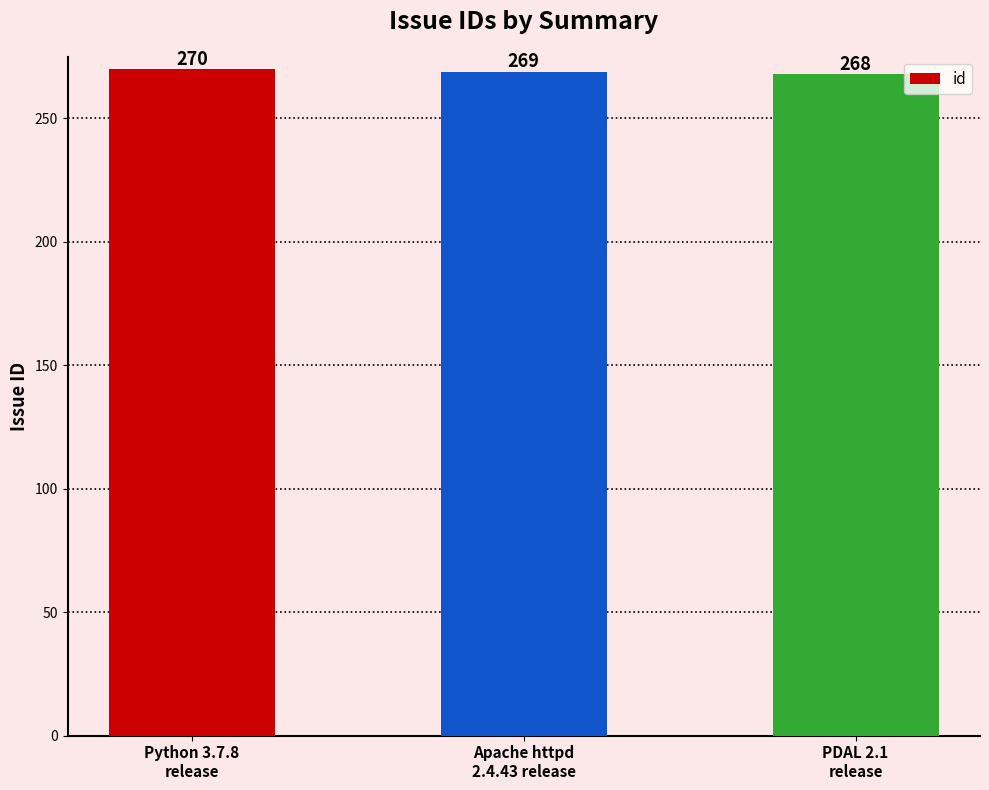

Where does the data first go above 269?

Python 3.7.8
release